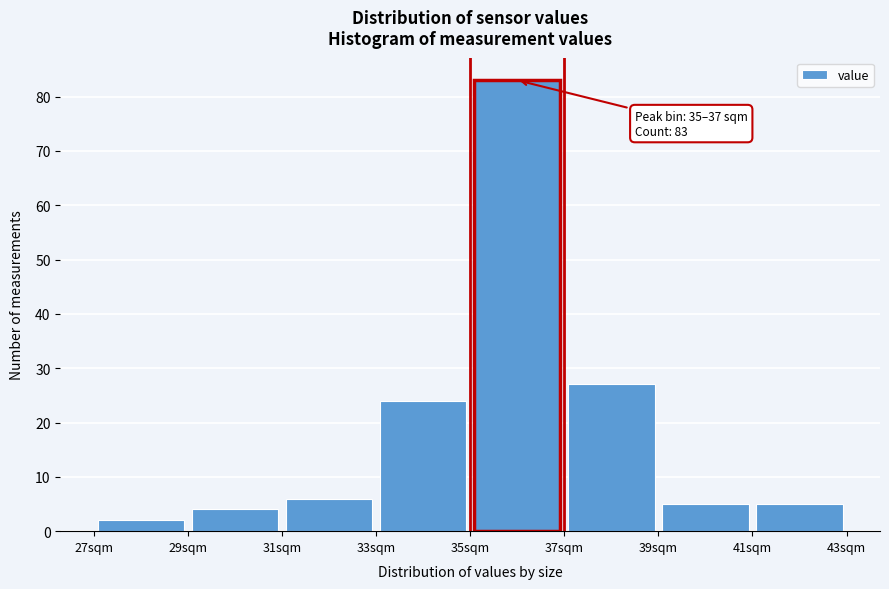

Over which range of the x-axis is the bar tallest?

35 to 37